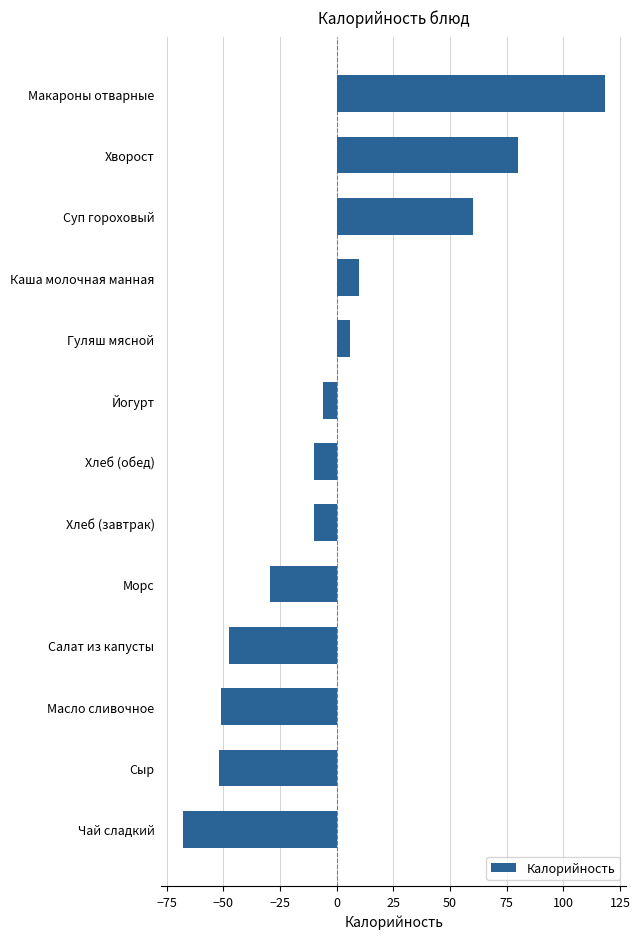

The chart shows a value of -51.2 at Масло сливочное. True or false?

True